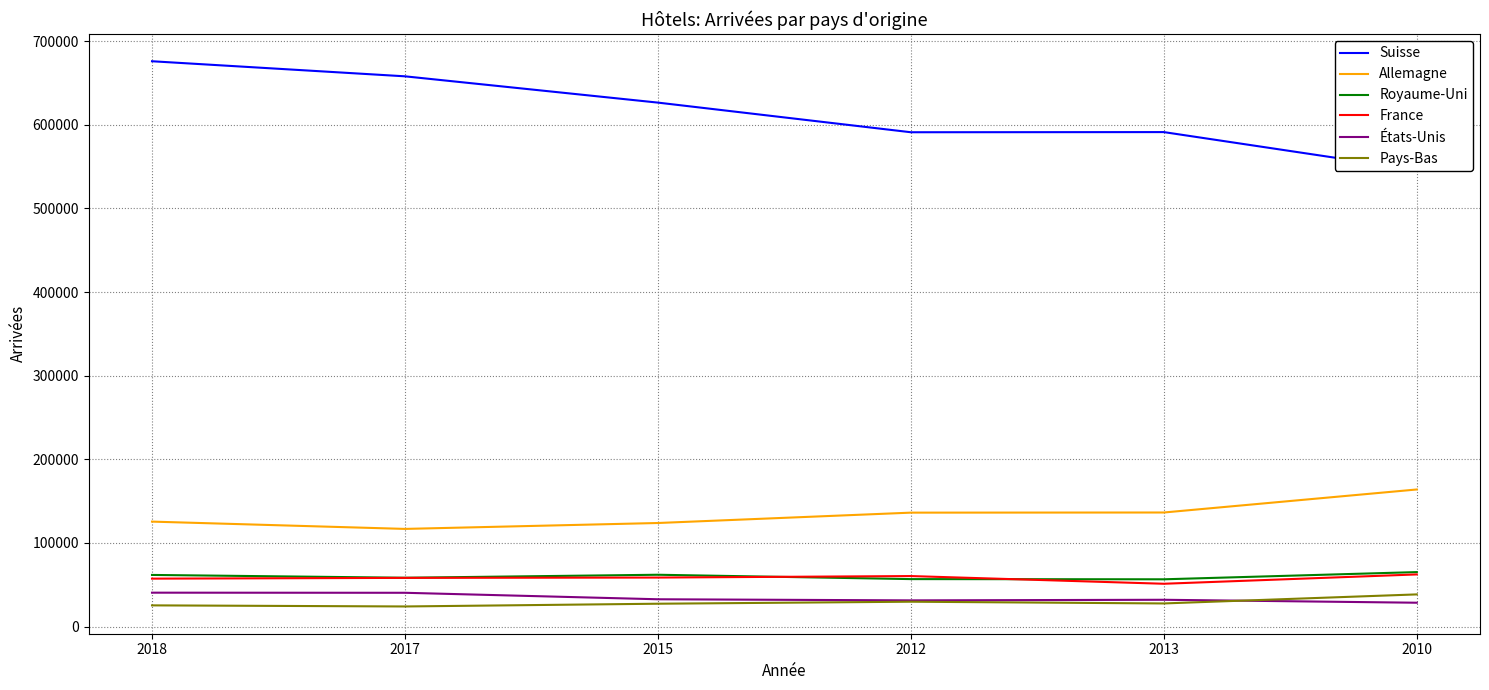

At which category does Allemagne reach its first local valley?

2017